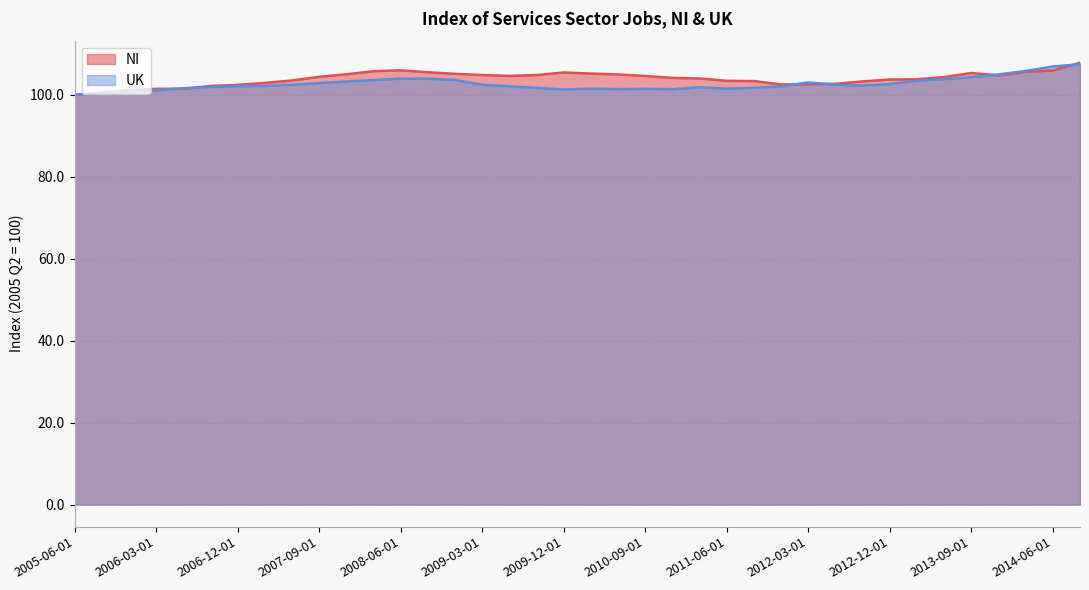

What is the sum of all NI values?

3949.5